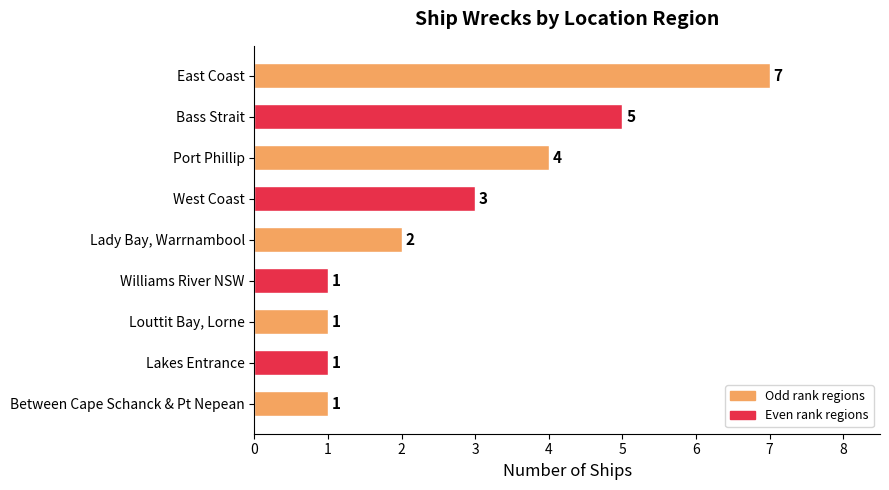

What is the value of the 4th bar from the top?

3